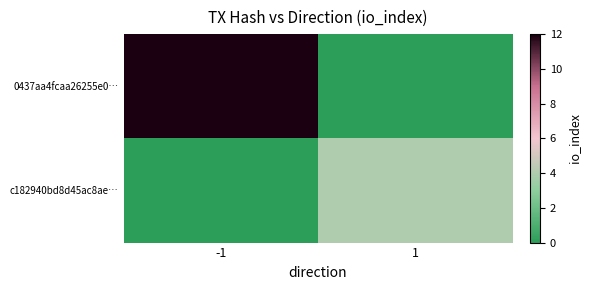

At how many categories does at least one series exceed 1?

2